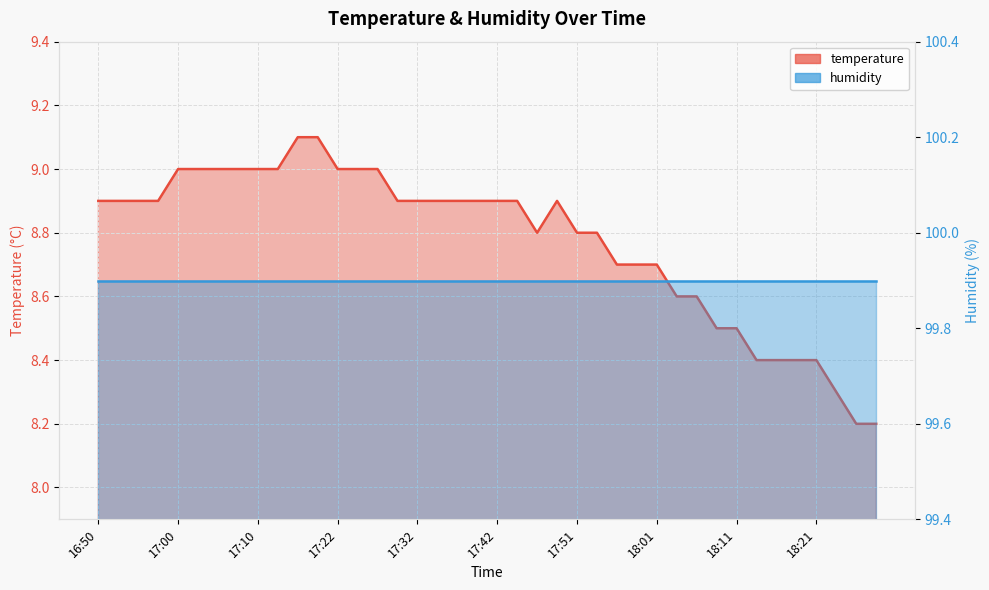

Is it true that the value at 18:09 is 14.9?

False